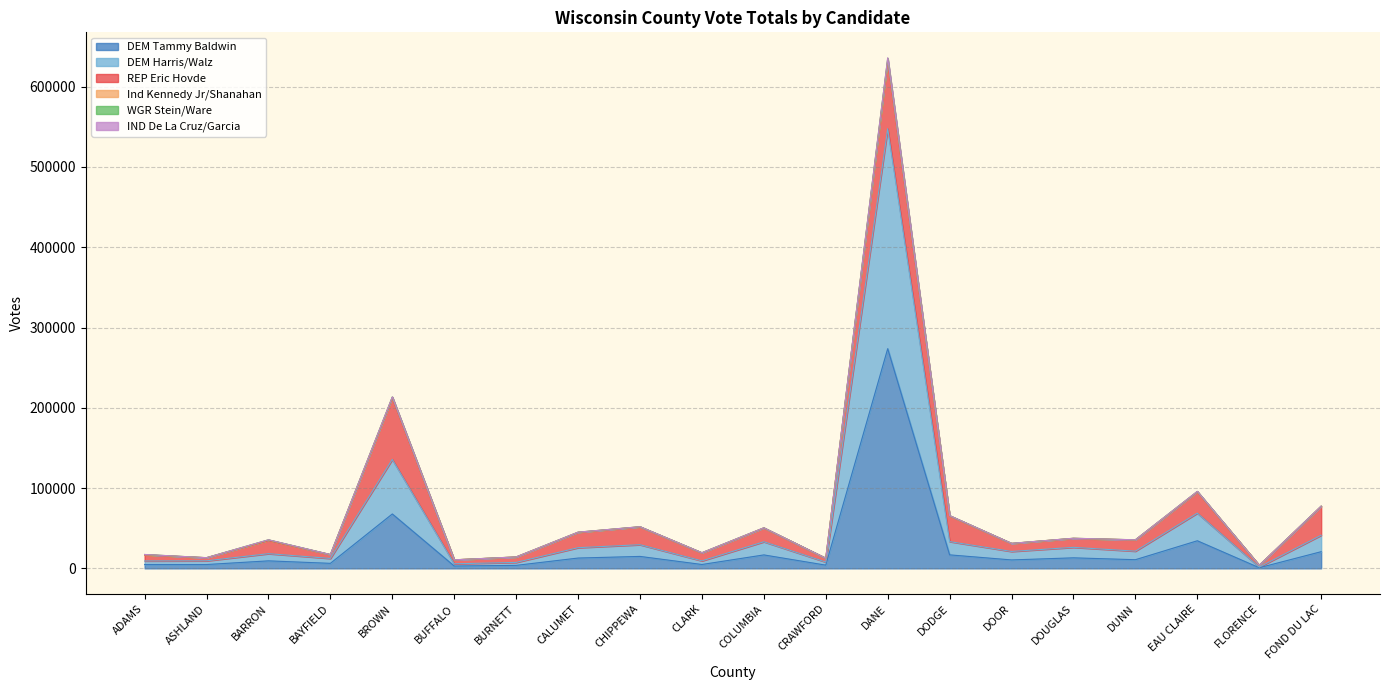

What is the total value across all series at BUFFALO?

10655